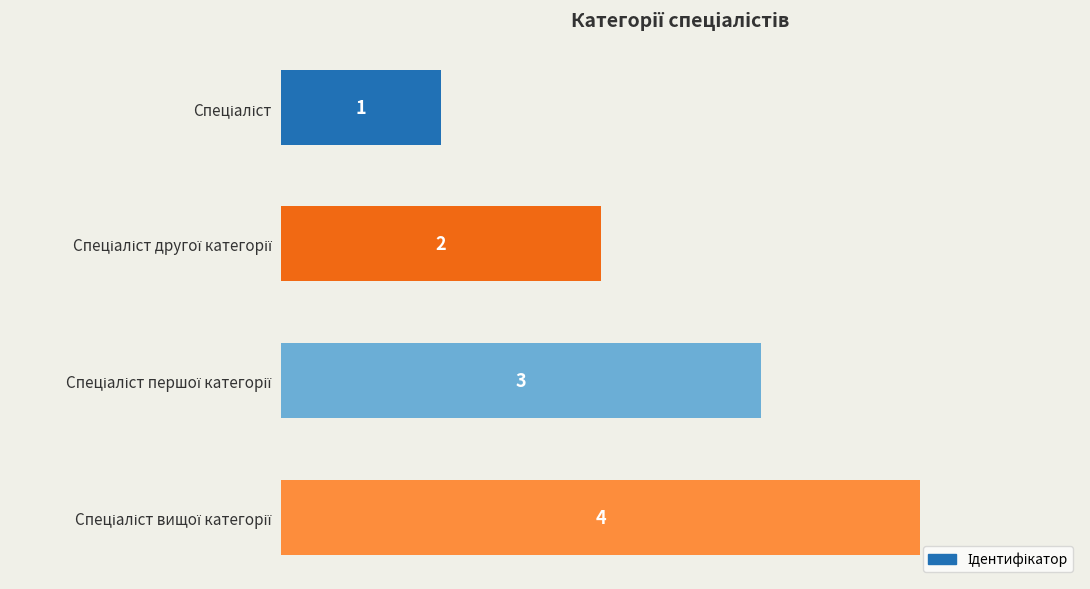

What is the value of the 2nd bar from the top?

2